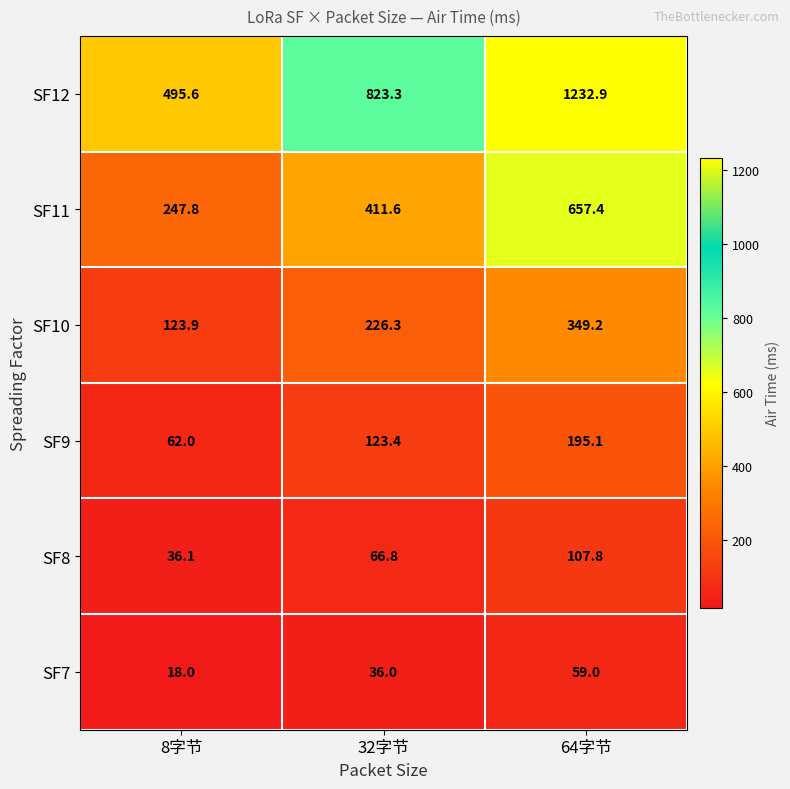

Rank the series at 64字节 from lowest to highest value.

SF7, SF8, SF9, SF10, SF11, SF12